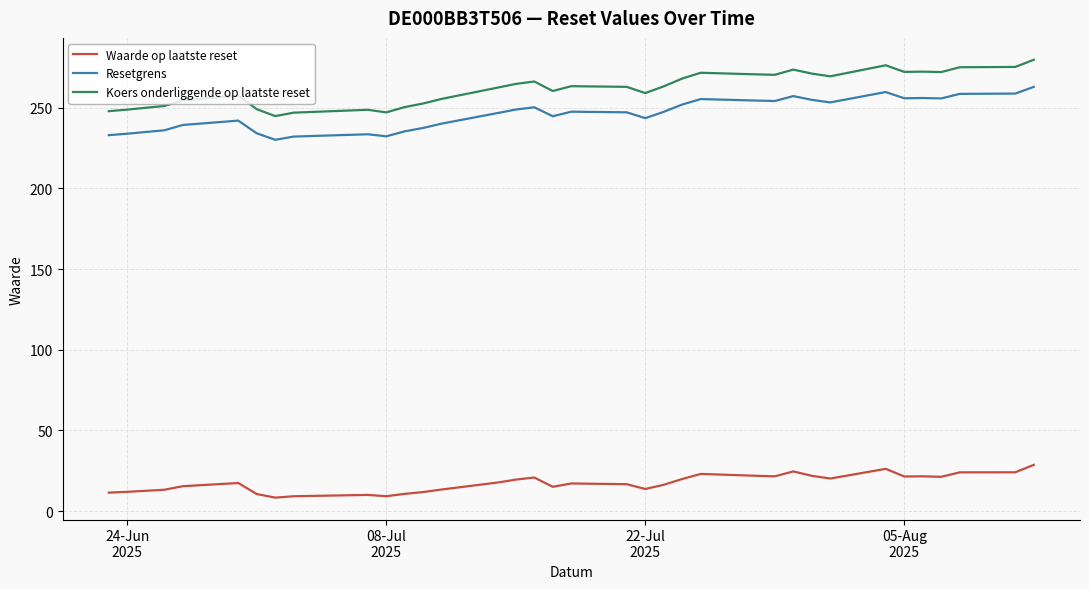

Which series has the largest total across all categories?

Koers onderliggende op laatste reset